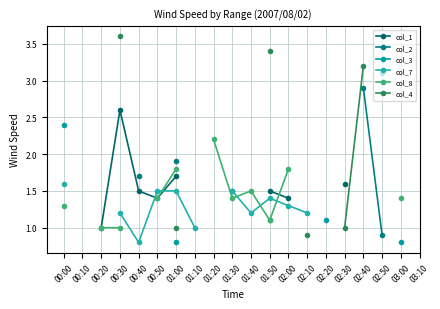

What are all the series names shown in the legend?

col_1, col_2, col_3, col_7, col_8, col_4